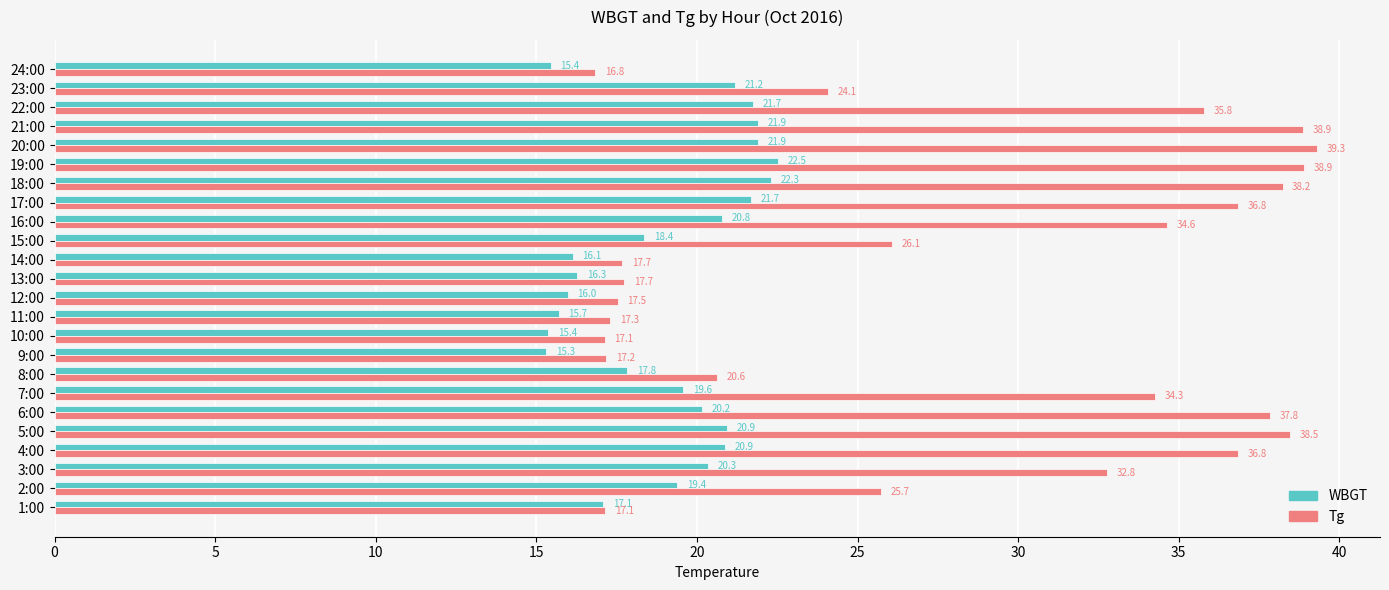

At which label is Tg closest to 28?

15:00